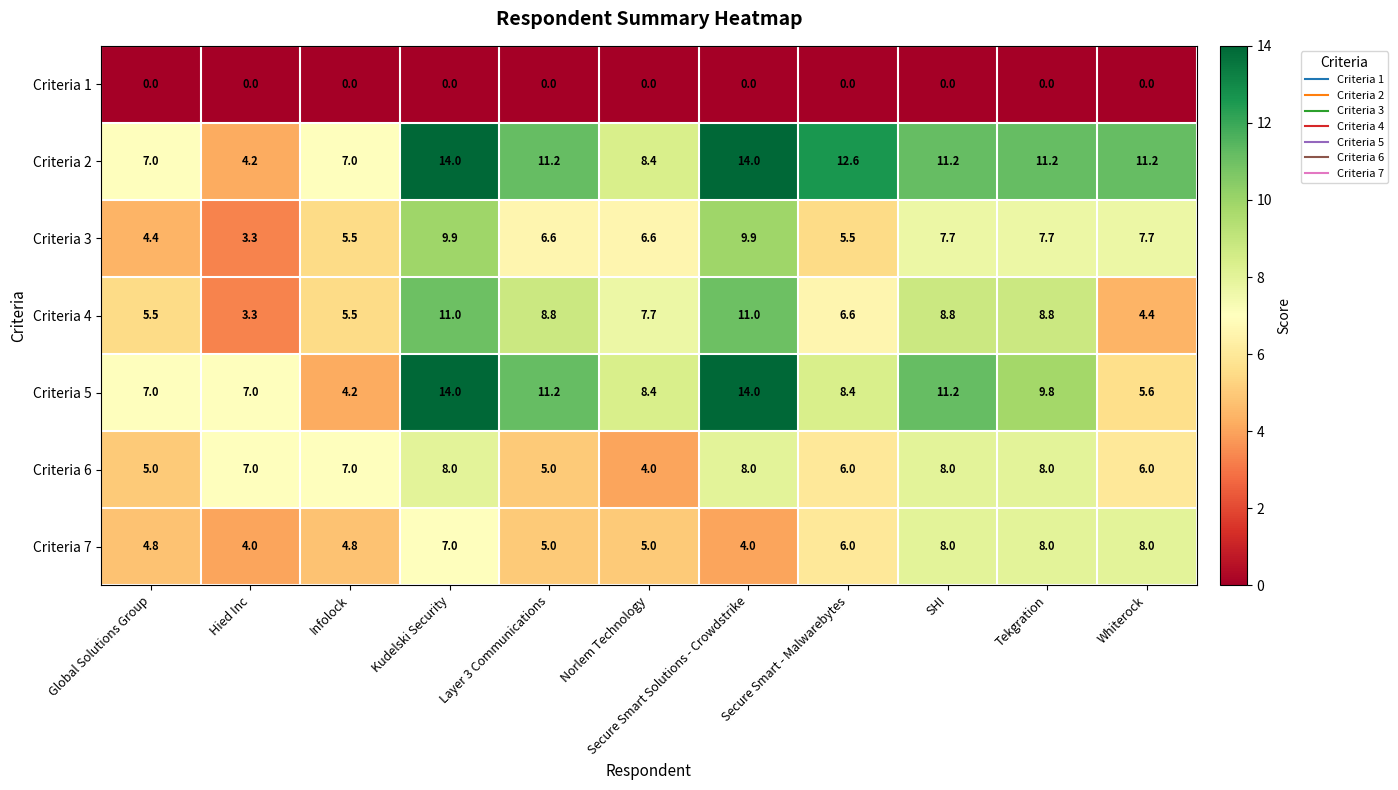

What value does the Criteria 3 series have at Infolock?

5.5